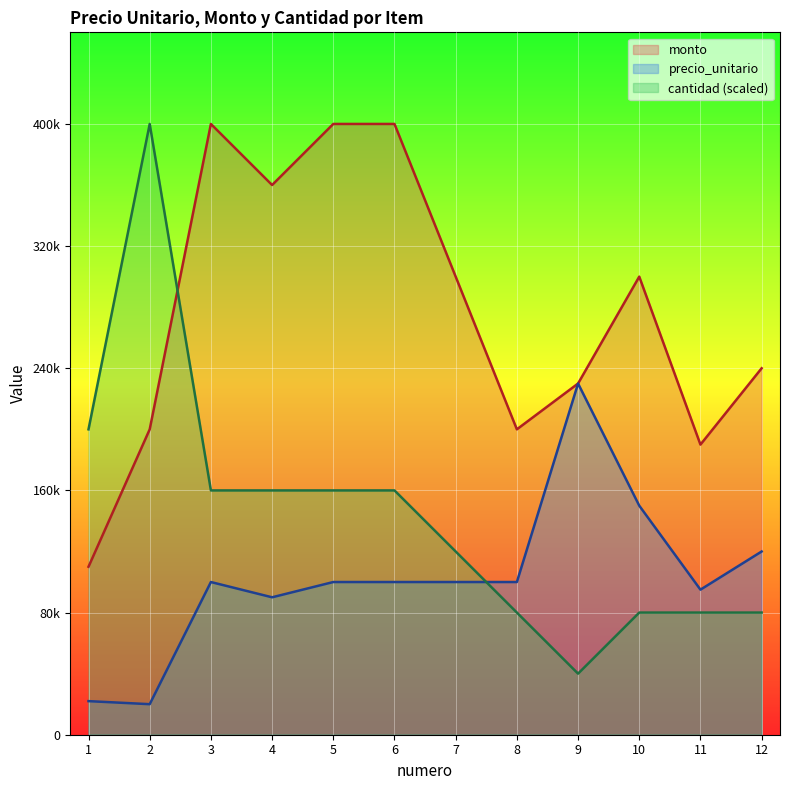

What is the value of the monto point at the 5th from the left?

400000